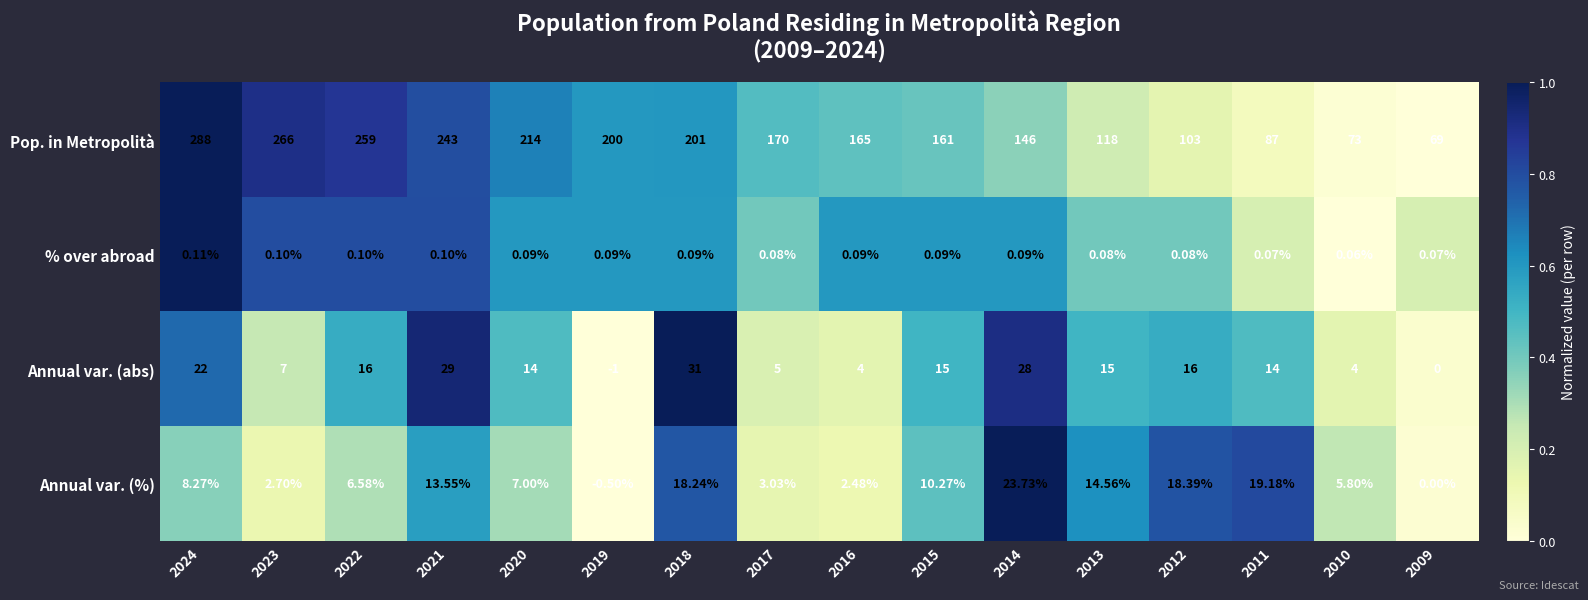

Which series has the largest total across all categories?

Pop. in Metropolità